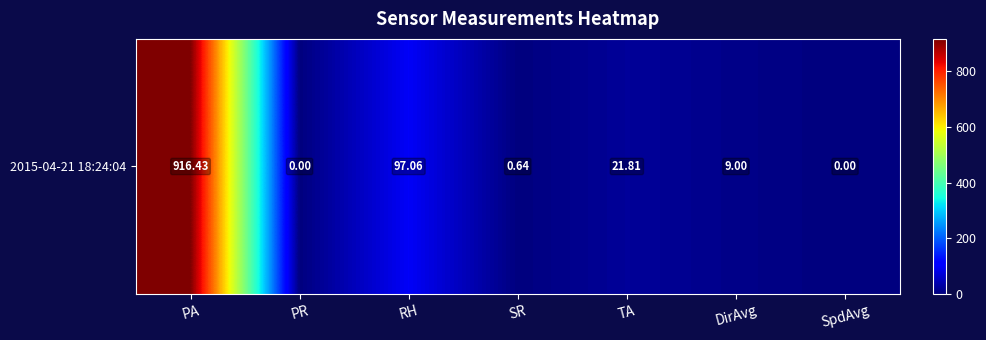

How many values exceed 9?

3